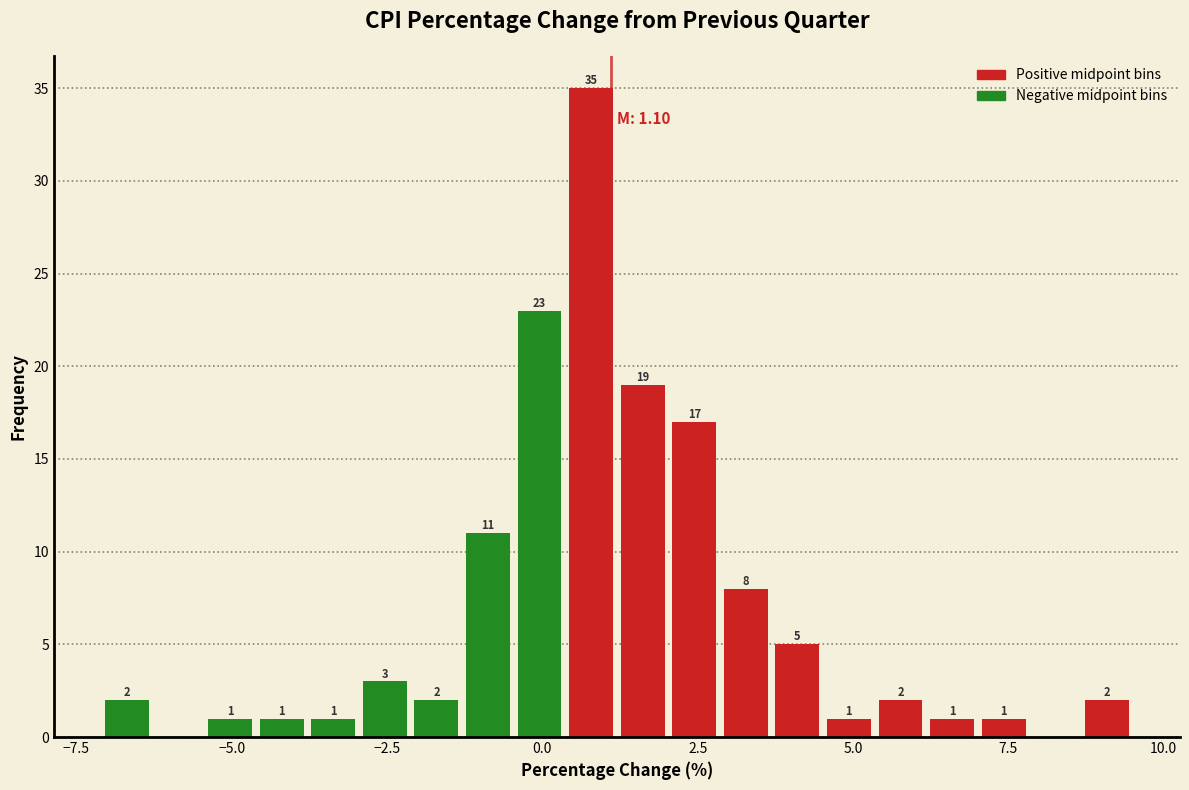

Read against the x-axis, roughly where is the centre of the tallest bar?

1.0